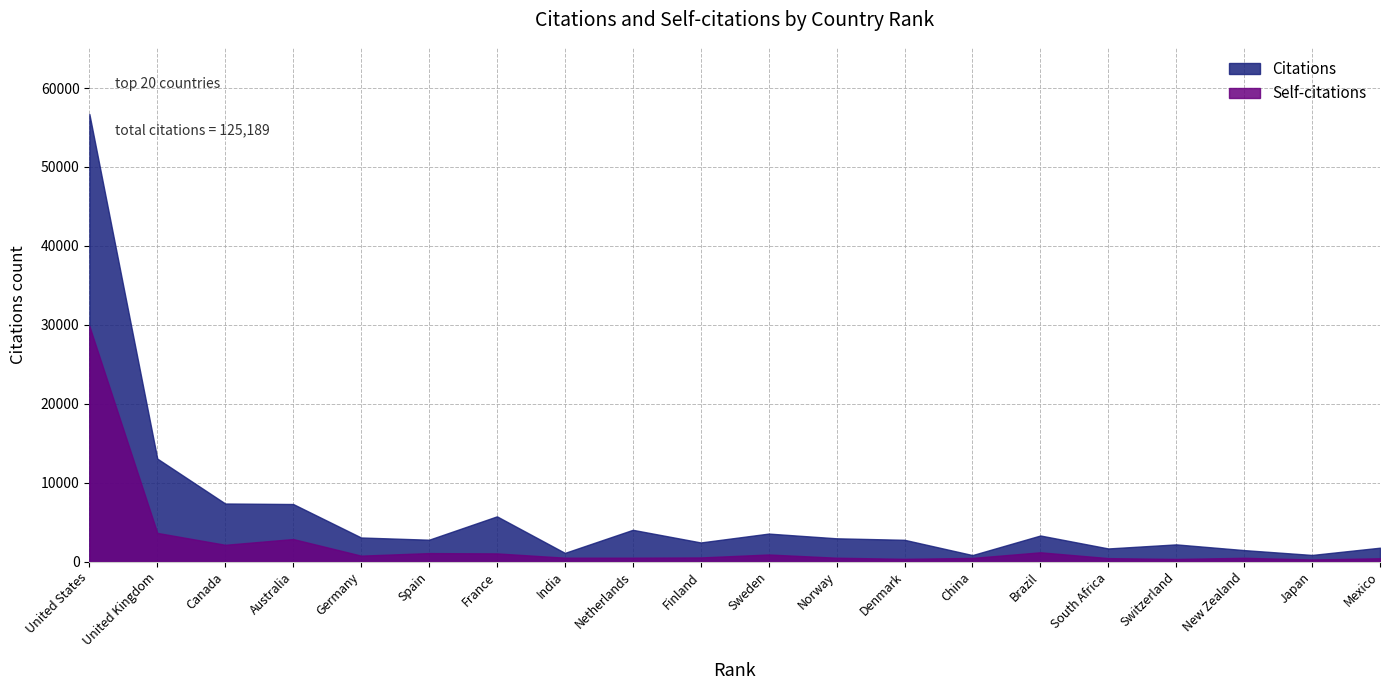

At how many categories does at least one series exceed 51907?

1